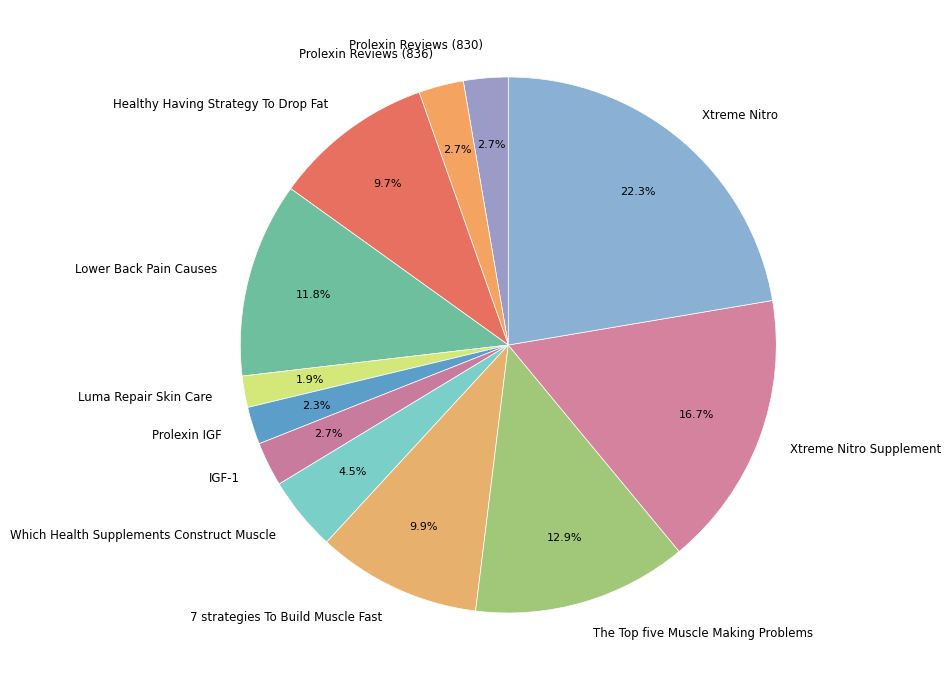

Does IGF-1 account for over 50% of the chart?

No